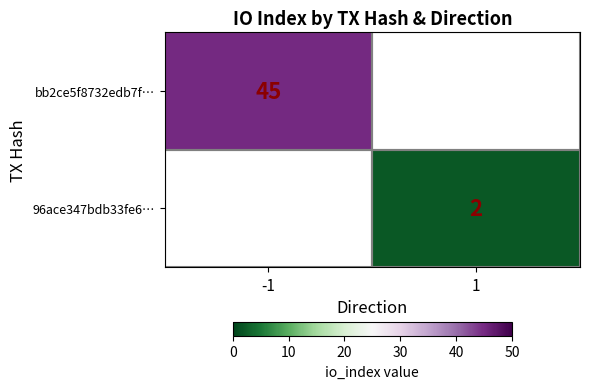

True or false: bb2ce5f8732edb7f… has a value of 45 at -1.

True